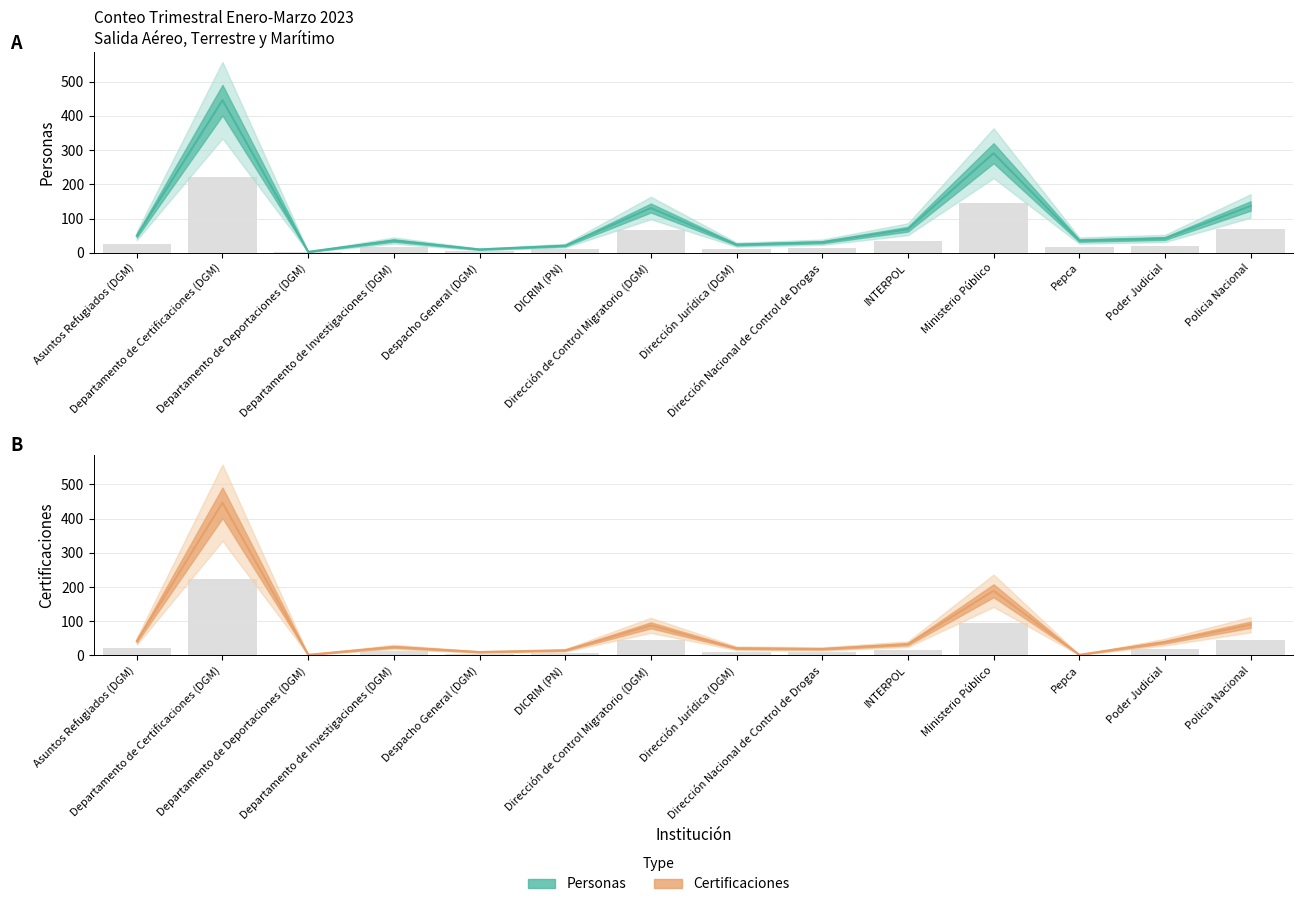

How many data points does each series have?

14